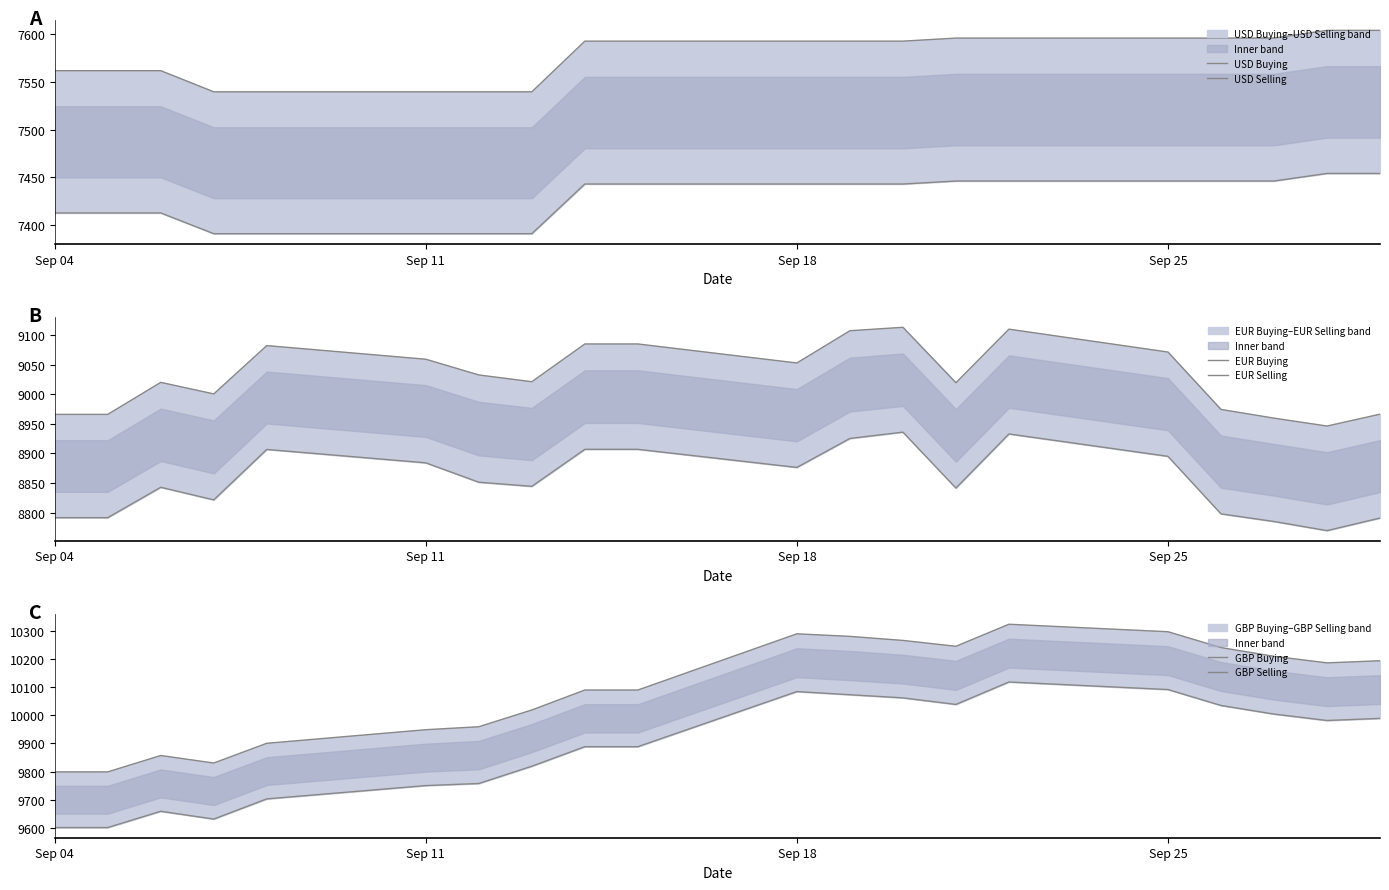

The GBP Buying series shows 2755.4 at Sep 18. True or false?

False